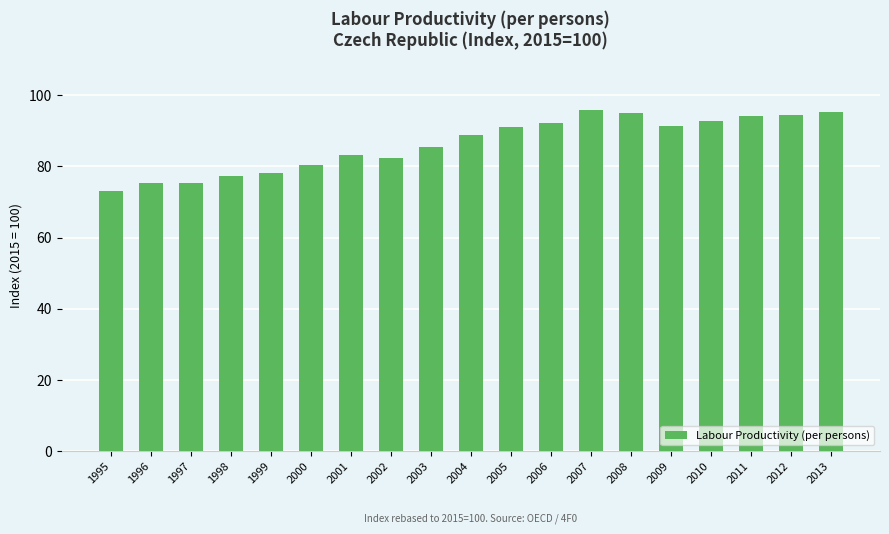

What is the smallest value displayed?

73.0